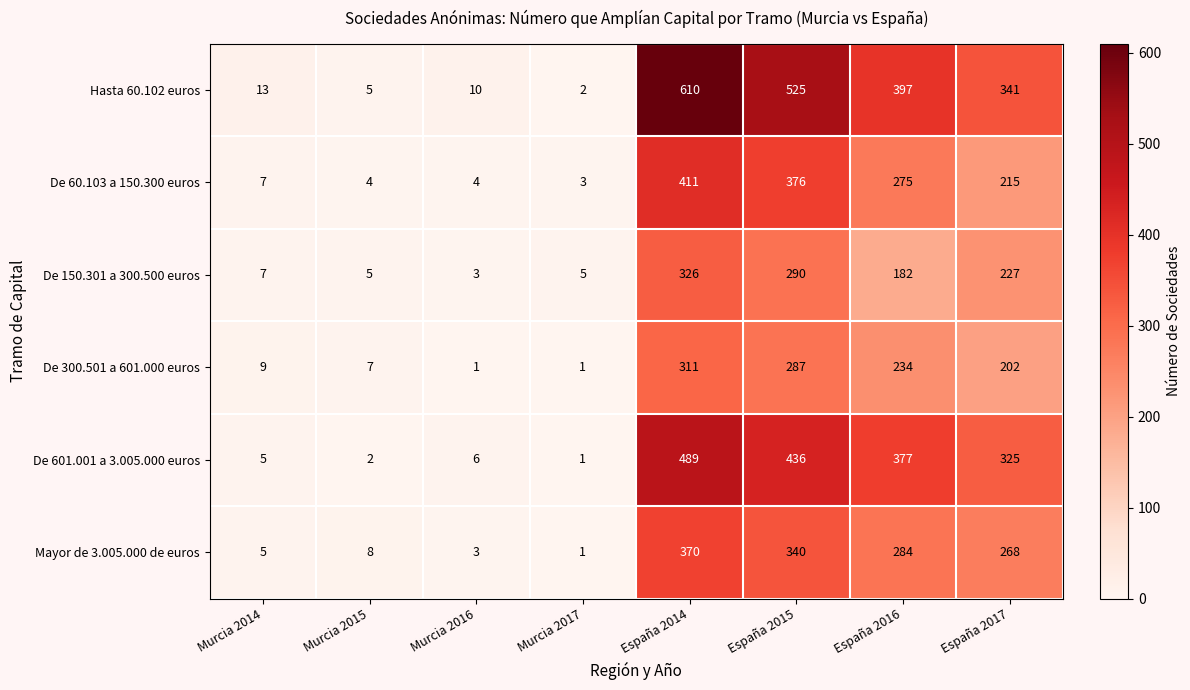

What is the sum of the Mayor de 3.005.000 de euros values at Murcia 2014 and Murcia 2015?

13